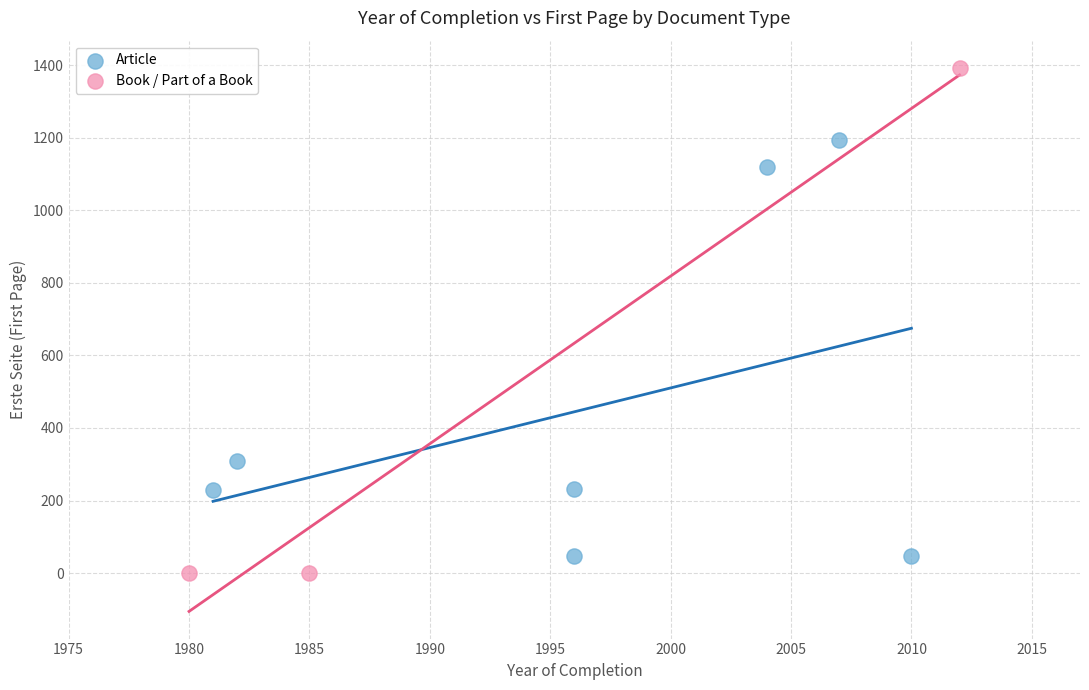

Which series has the largest Y range (max minus min)?

Book / Part of a Book